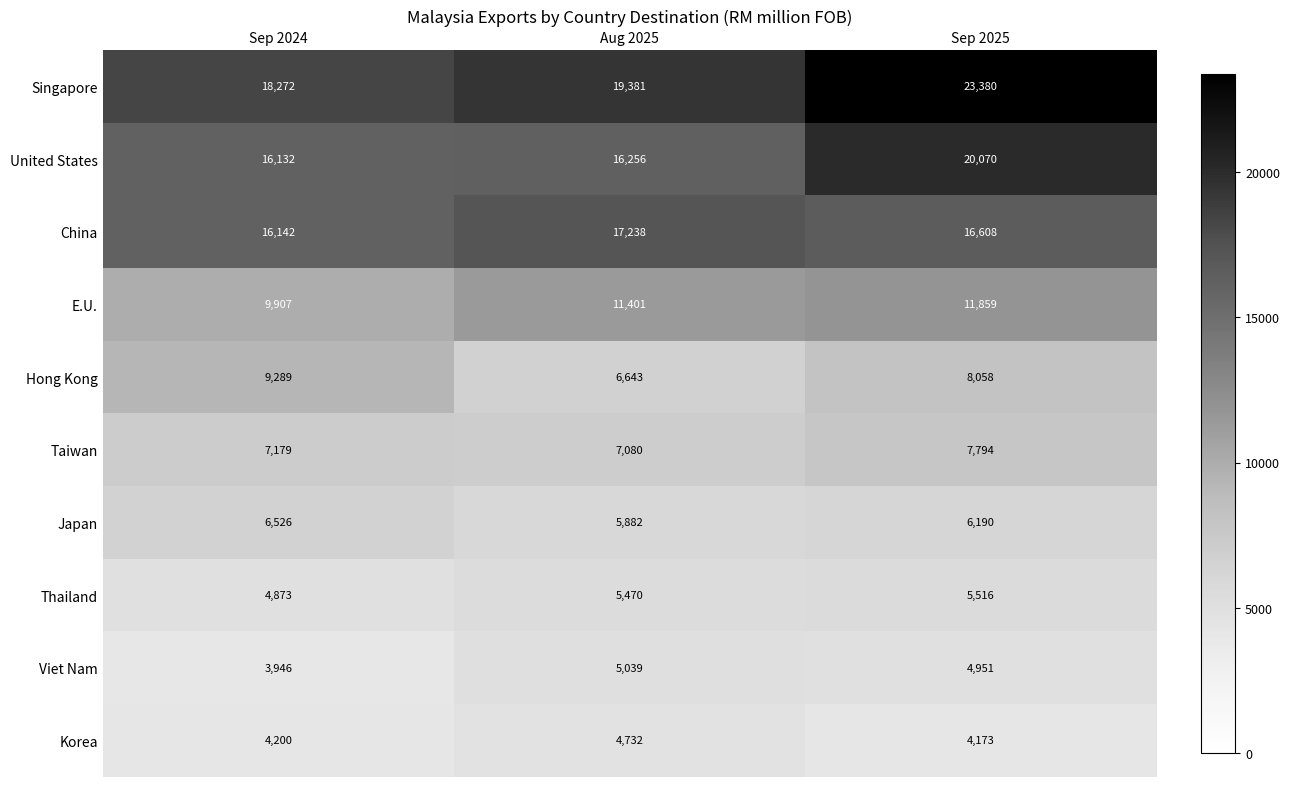

The Thailand series shows 9791 at Aug 2025. True or false?

False